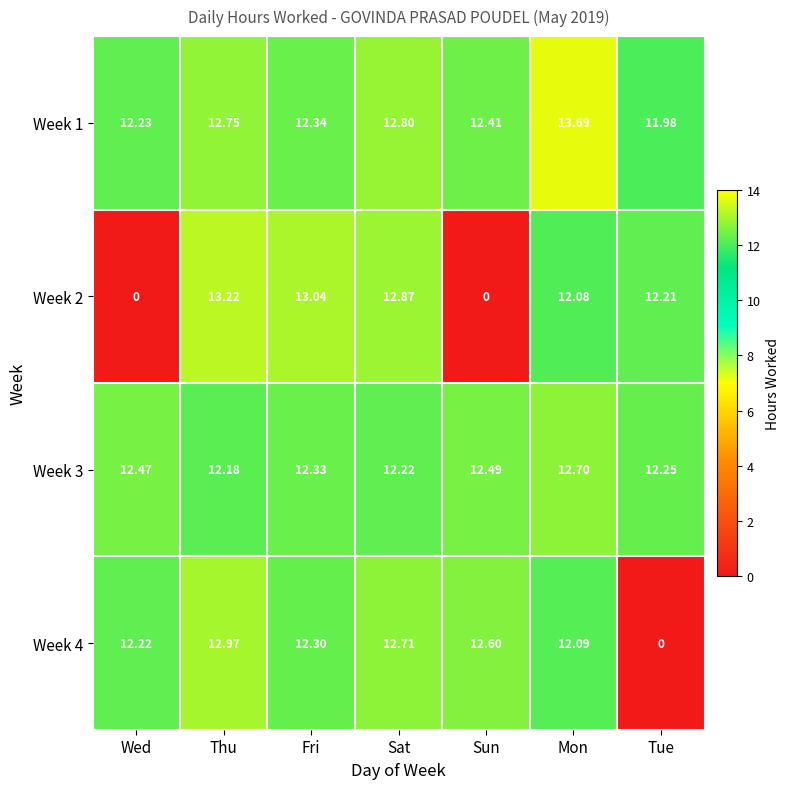

At which label does Week 1 first exceed 12?

Wed